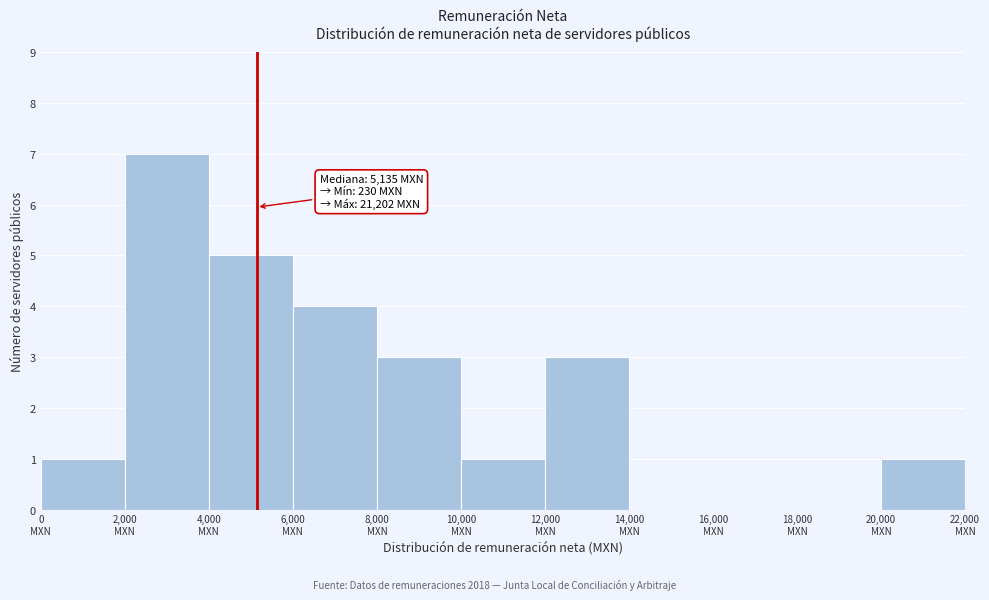

Which range on the x-axis has the tallest bar?

2000 to 4000